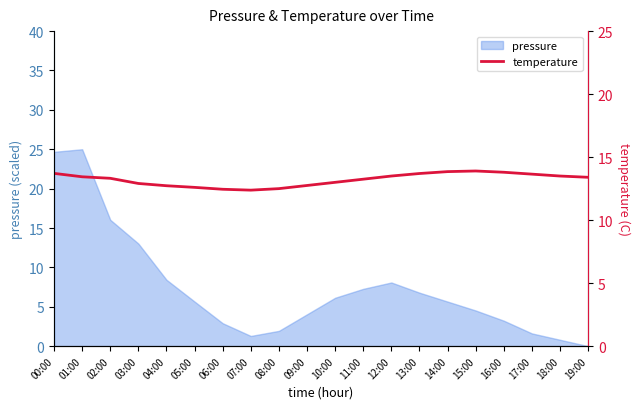

Reading left to right, what are all the values shown in this chart?

00:00=13.7	01:00=13.4	02:00=13.3	03:00=12.9	04:00=12.7	05:00=12.6	06:00=12.4	07:00=12.4	08:00=12.5	09:00=12.8	10:00=13.0	11:00=13.2	12:00=13.5	13:00=13.7	14:00=13.8	15:00=13.9	16:00=13.8	17:00=13.7	18:00=13.5	19:00=13.4